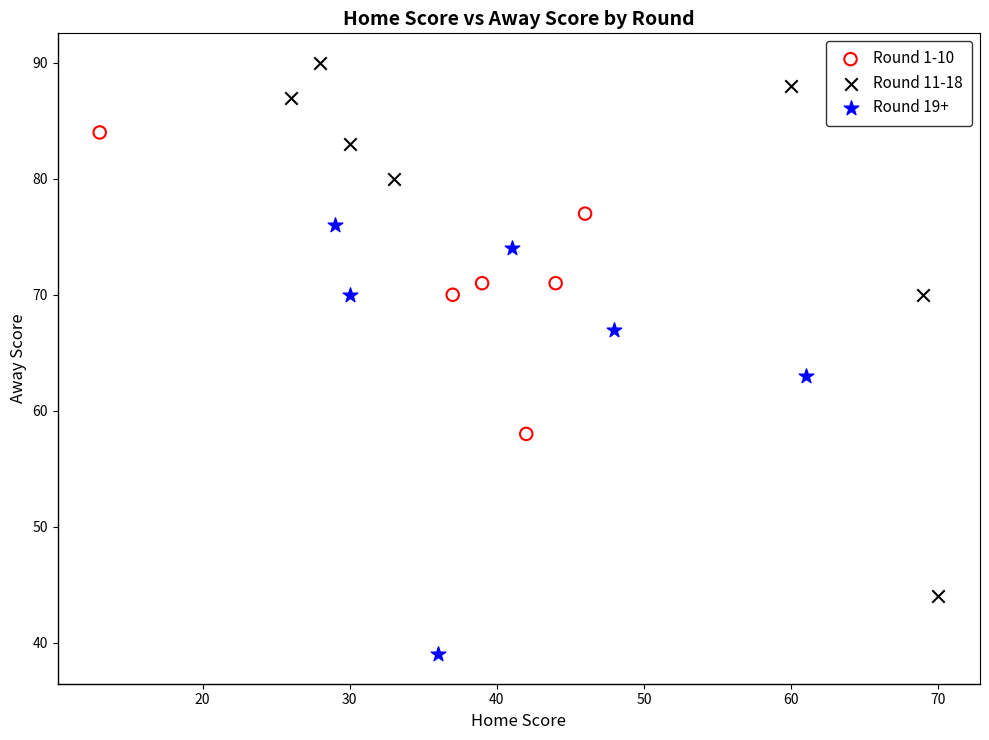

Which series has the largest Y range (max minus min)?

Round 11-18